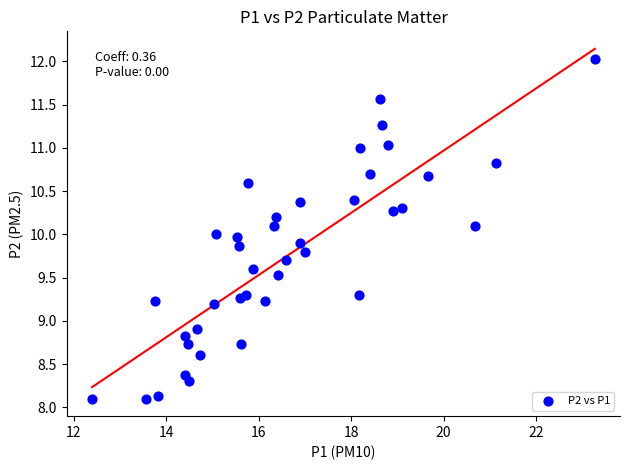

What is the range of Y values (max minus min)?

3.9